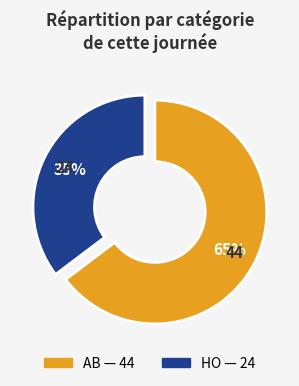

To the nearest percent, what is the average slice percentage?

50%